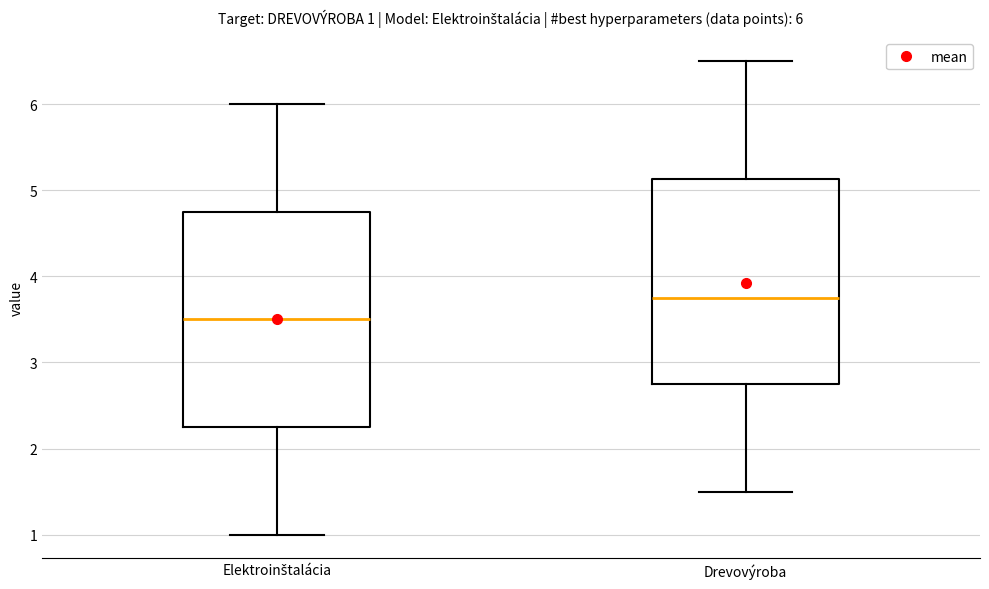

Which box is the tallest, from its lower edge to its upper edge?

Elektroinštalácia